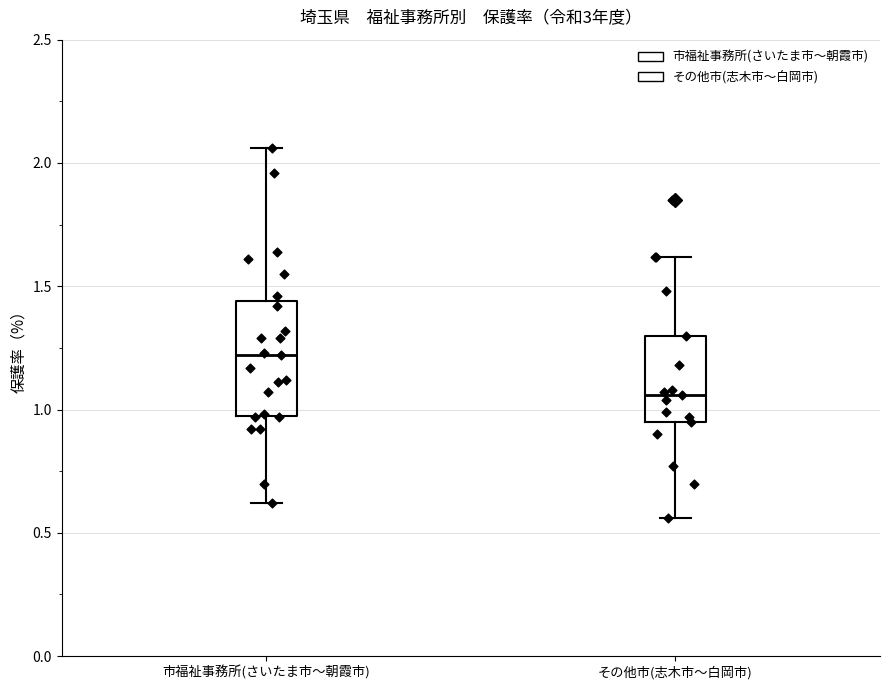

Which box's median line is the highest?

市福祉事務所(さいたま市〜朝霞市)